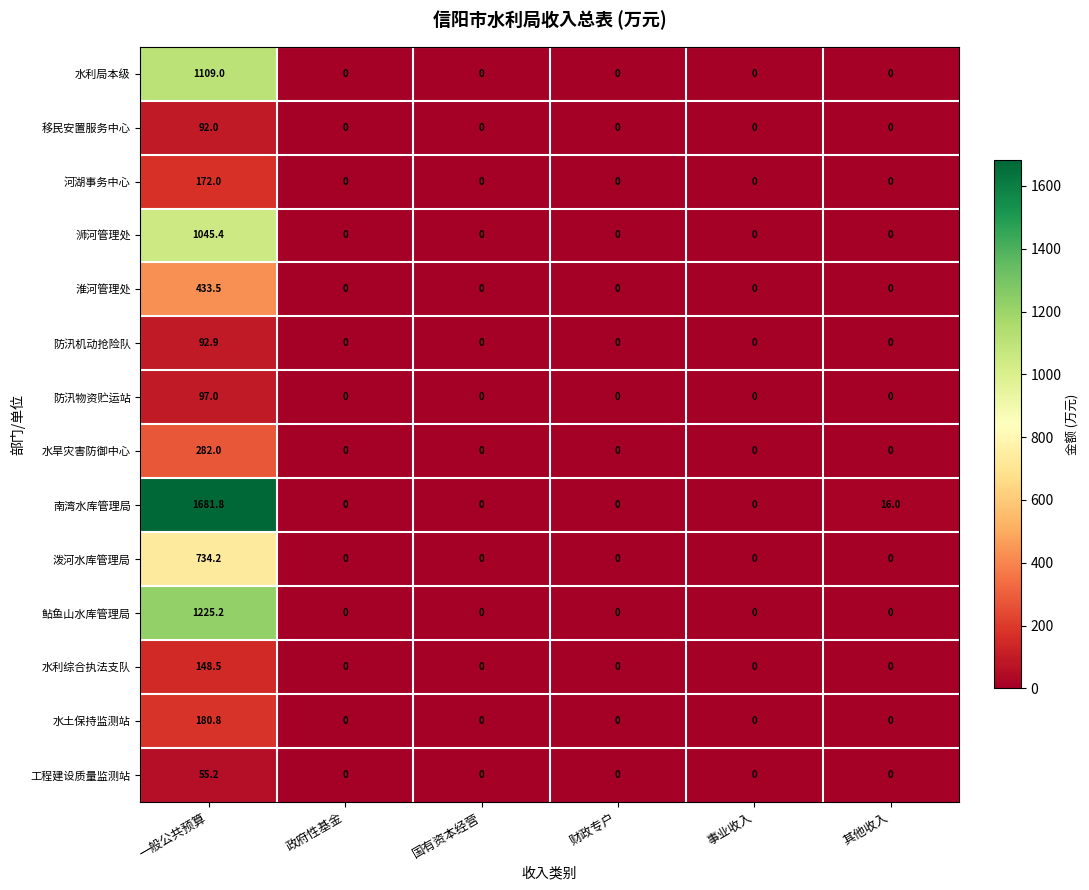

What is the difference between the maximum and minimum values in the 水旱灾害防御中心 series?

282.0